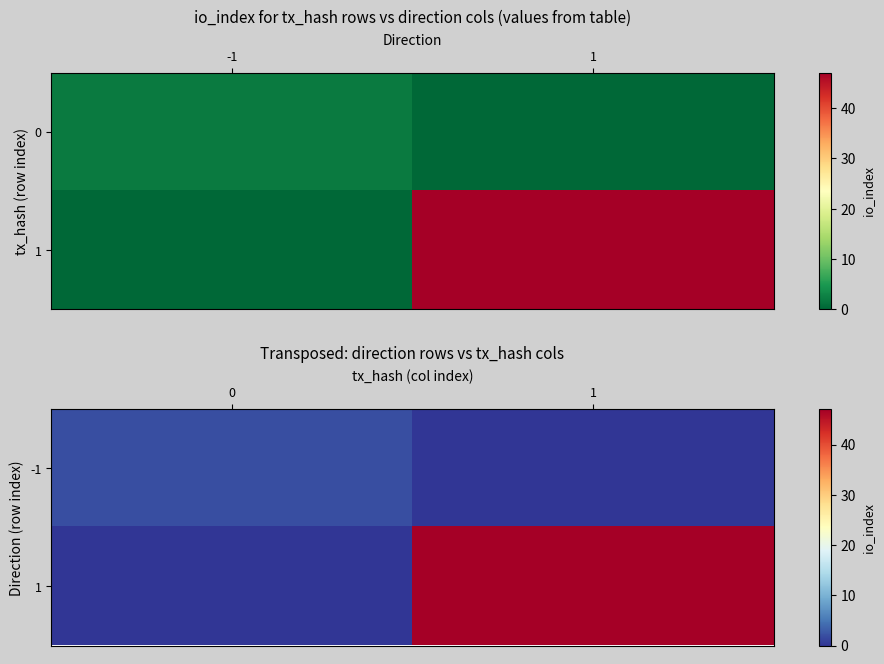

What is the maximum value shown in the chart?

47